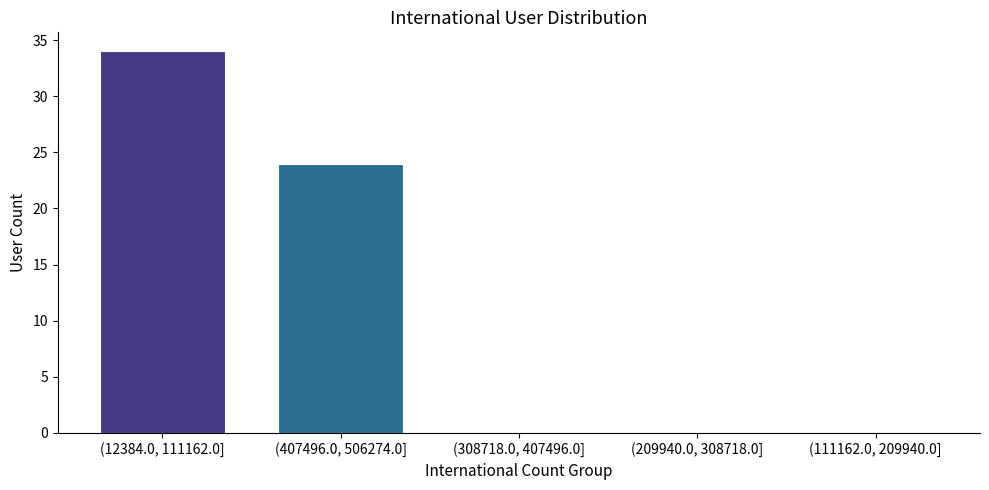

Reading left to right, transcribe all the data shown in this chart.

(12384.0, 111162.0]=34	(407496.0, 506274.0]=24	(308718.0, 407496.0]=0	(209940.0, 308718.0]=0	(111162.0, 209940.0]=0